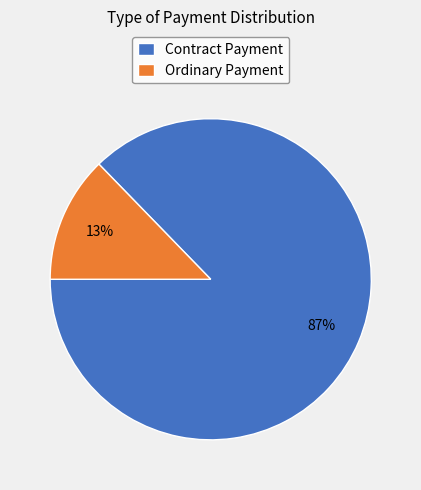

How many slices are in this pie chart?

2